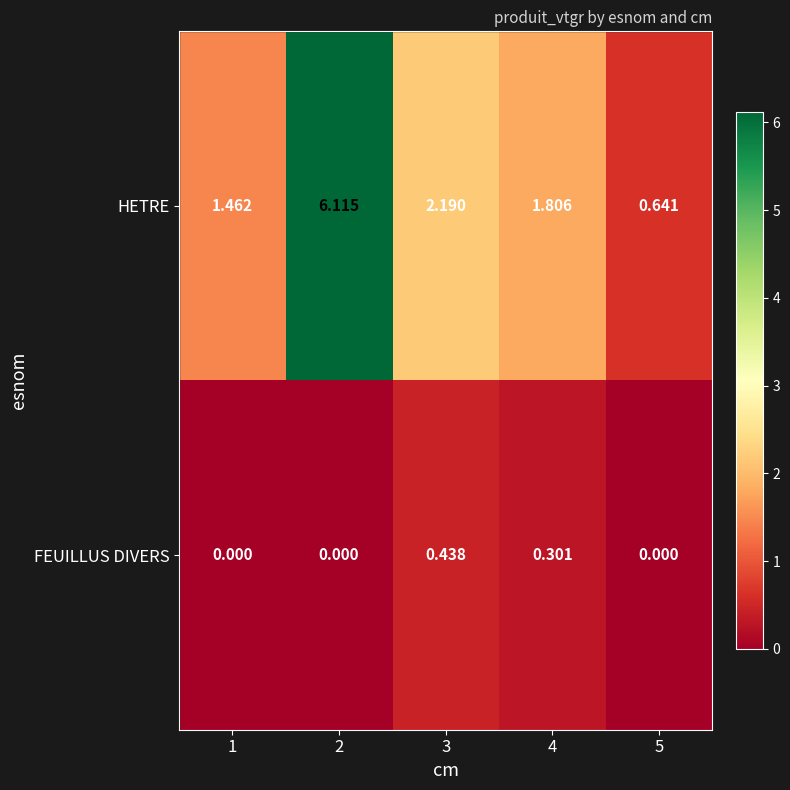

Which series has the widest spread of values?

HETRE